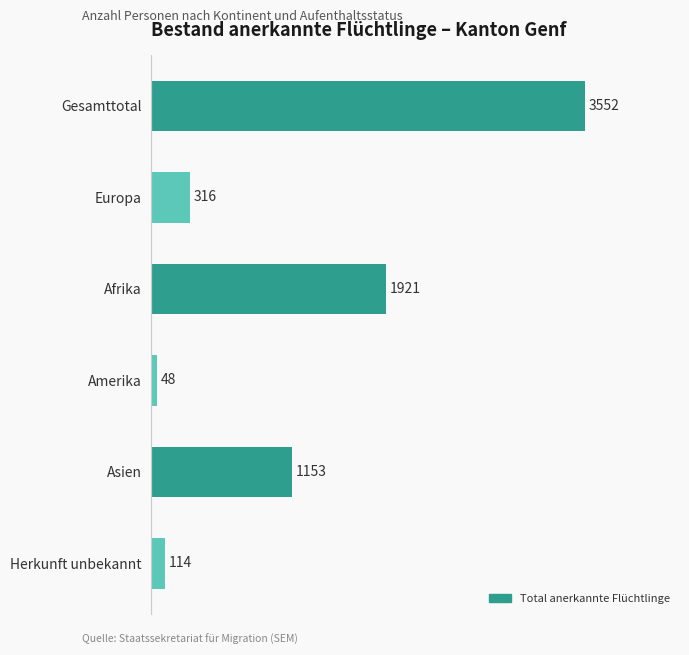

List the labels in order of value, smallest first.

Amerika, Herkunft unbekannt, Europa, Asien, Afrika, Gesamttotal